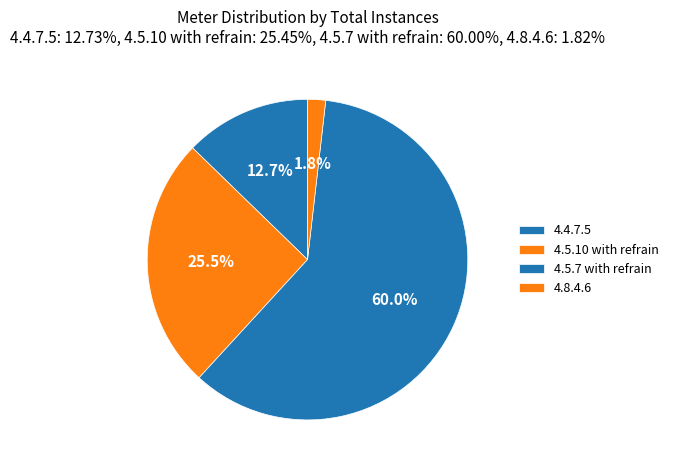

True or false: 4.8.4.6 accounts for 2% of the total.

True